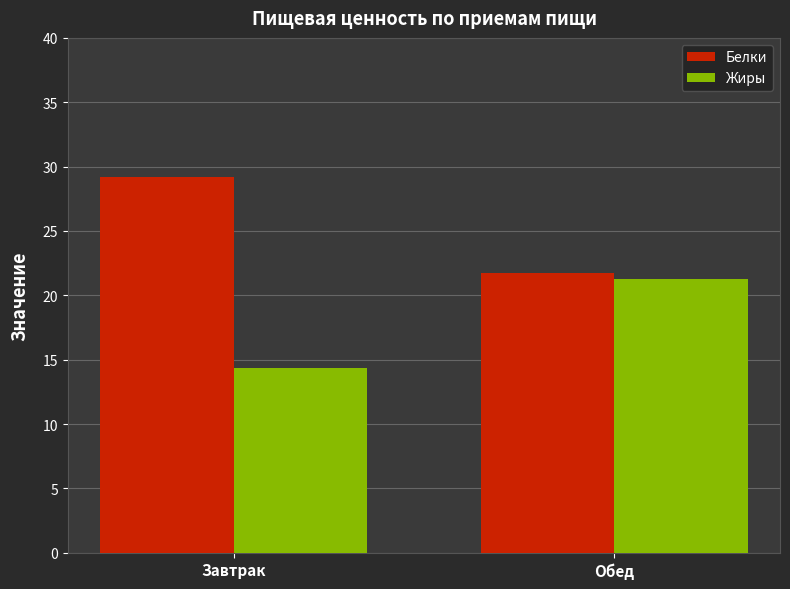

Is the value of Жиры at Обед greater than the value of Белки at Обед?

No